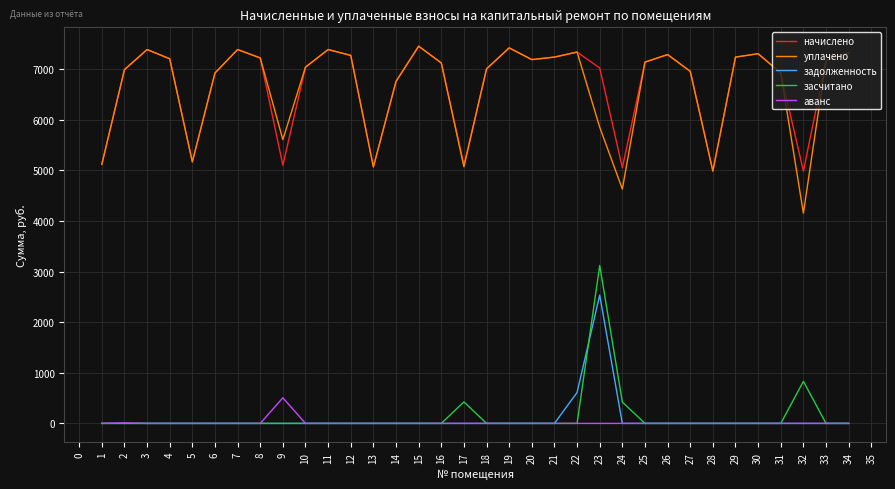

What is the difference between the maximum and minimum values in the уплачено series?

3298.2